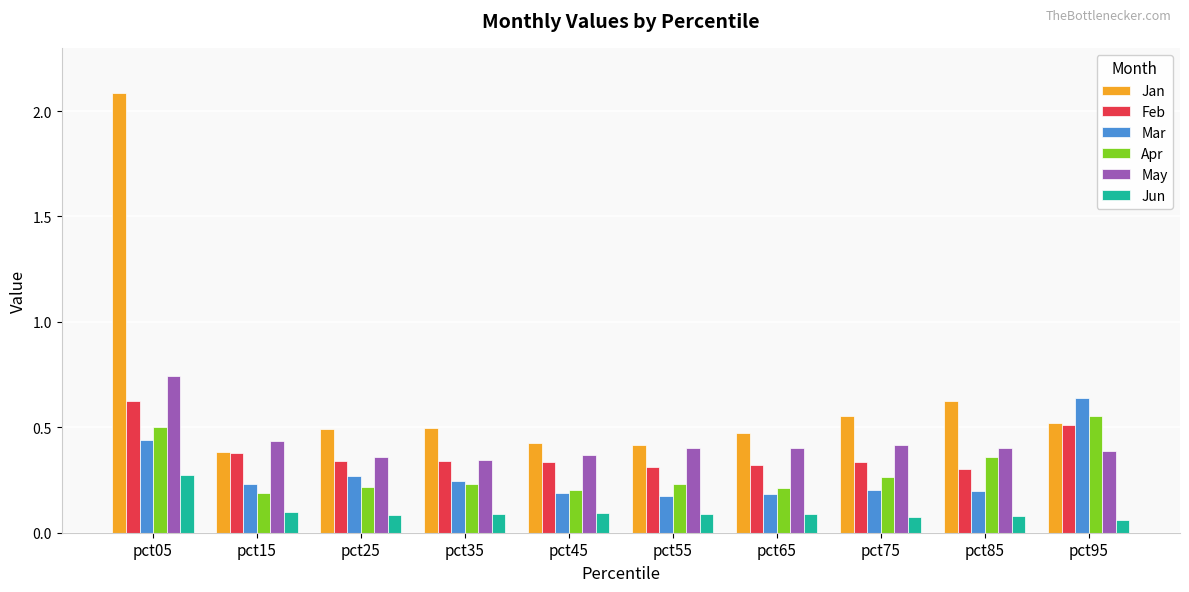

What are all the series names shown in the legend?

Jan, Feb, Mar, Apr, May, Jun